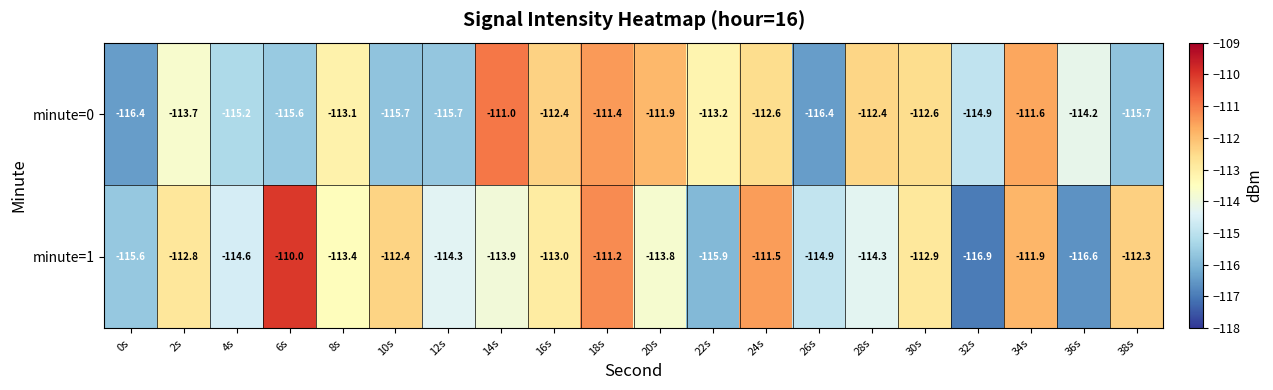

What is the average value of the minute=0 series?

-113.8